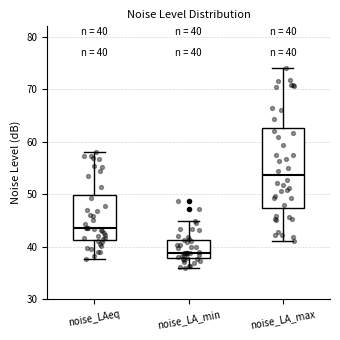

Comparing the boxes themselves (not the whiskers), which one is the tallest?

noise_LA_max